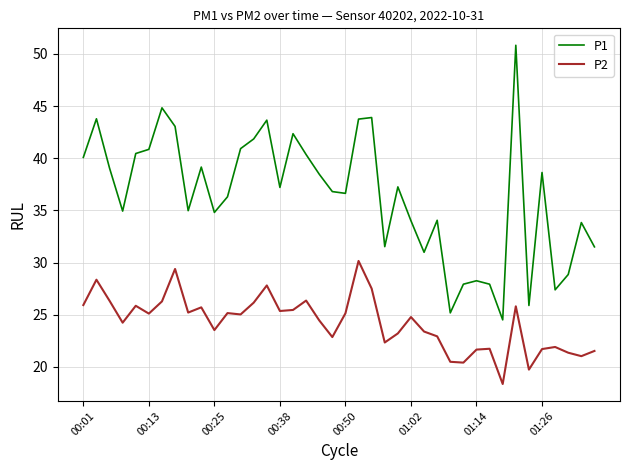

Which series has the widest spread of values?

P1